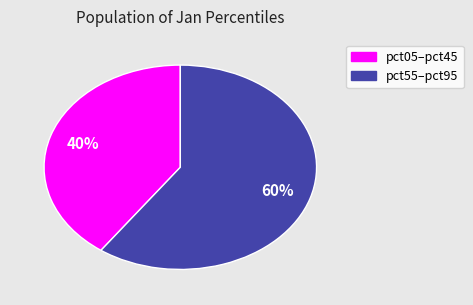

Is there a majority slice in this chart?

Yes